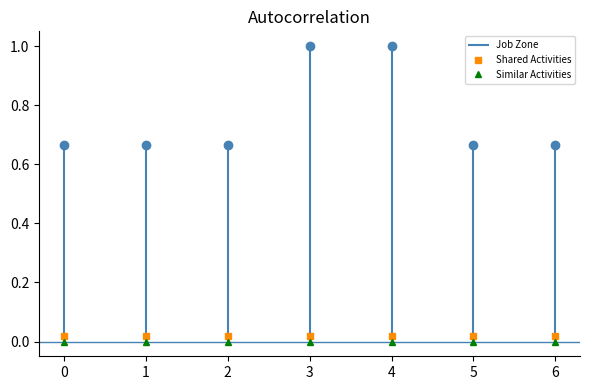

Is this an area chart (filled region under the line)?

No